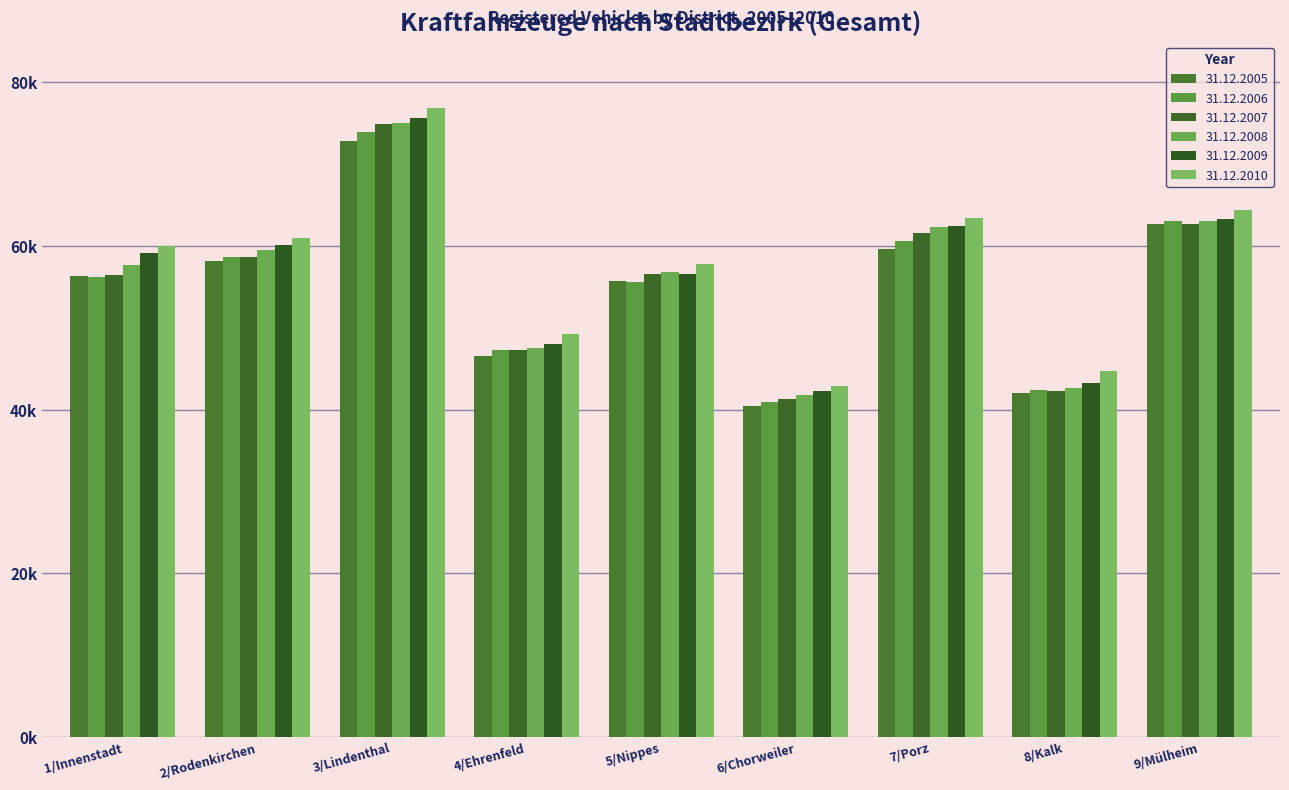

Which series has the largest total across all categories?

31.12.2010